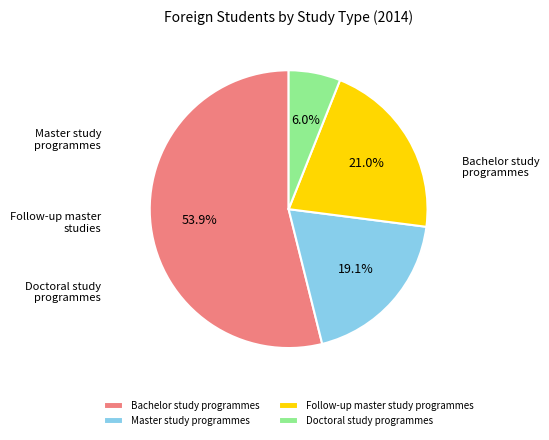

Is the sum of Follow-up master study programmes and Master study programmes greater than half?

No